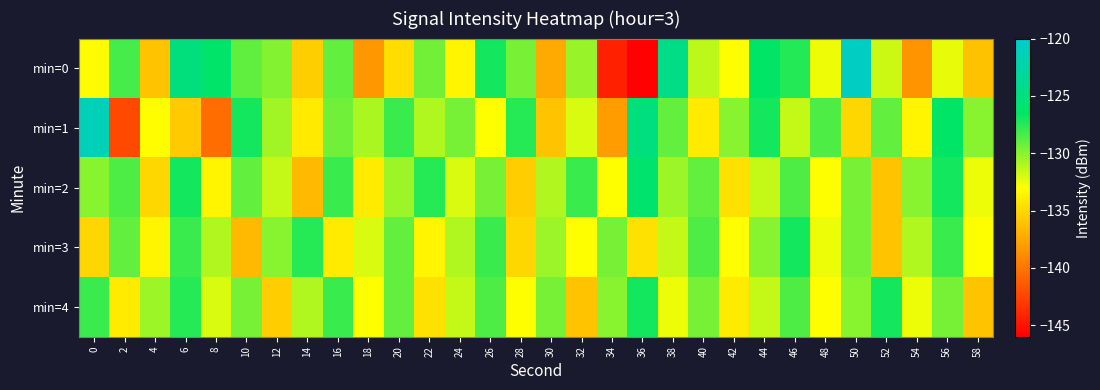

Reading right to left, list all the values displayed in this chart.

min=0: 58=-136.1	56=-132.4	54=-138.4	52=-131.7	50=-120.6	48=-132.6	46=-127.4	44=-126.5	42=-133.0	40=-131.3	38=-124.4	36=-145.9	34=-144.3	32=-130.4	30=-137.3	28=-129.5	26=-127.0	24=-133.5	22=-129.4	20=-134.7	18=-138.2	16=-129.0	14=-135.5	12=-129.8	10=-129.0	8=-126.3	6=-125.1	4=-136.0	2=-128.3	0=-133.2
min=1: 58=-130.0	56=-126.5	54=-133.5	52=-129.0	50=-135.0	48=-128.5	46=-131.5	44=-127.0	42=-130.0	40=-134.0	38=-129.0	36=-125.0	34=-138.0	32=-132.0	30=-136.0	28=-127.5	26=-133.0	24=-129.5	22=-131.0	20=-128.0	18=-130.8	16=-129.4	14=-134.0	12=-130.7	10=-127.0	8=-140.4	6=-135.6	4=-133.1	2=-142.2	0=-121.3
min=2: 58=-132.5	56=-127.0	54=-130.0	52=-136.0	50=-129.5	48=-133.0	46=-128.5	44=-131.5	42=-134.5	40=-129.0	38=-130.5	36=-126.0	34=-133.0	32=-128.0	30=-131.0	28=-135.5	26=-129.5	24=-132.0	22=-127.5	20=-130.5	18=-134.0	16=-128.0	14=-136.5	12=-131.5	10=-129.0	8=-133.5	6=-127.0	4=-135.0	2=-128.5	0=-130.0
min=3: 58=-133.0	56=-128.0	54=-131.0	52=-136.0	50=-129.5	48=-132.5	46=-127.0	44=-130.0	42=-133.0	40=-128.5	38=-131.5	36=-134.5	34=-129.5	32=-133.0	30=-130.5	28=-135.0	26=-128.0	24=-131.0	22=-133.5	20=-129.0	18=-132.0	16=-134.0	14=-127.5	12=-130.0	10=-136.5	8=-131.0	6=-128.0	4=-133.5	2=-129.0	0=-135.0
min=4: 58=-136.0	56=-129.5	54=-132.5	52=-127.0	50=-130.0	48=-133.0	46=-128.5	44=-131.5	42=-134.0	40=-129.5	38=-132.5	36=-127.0	34=-130.0	32=-136.0	30=-129.5	28=-133.0	26=-128.5	24=-131.5	22=-134.5	20=-129.0	18=-133.0	16=-128.0	14=-131.0	12=-135.5	10=-129.5	8=-132.0	6=-127.5	4=-130.5	2=-134.0	0=-128.0